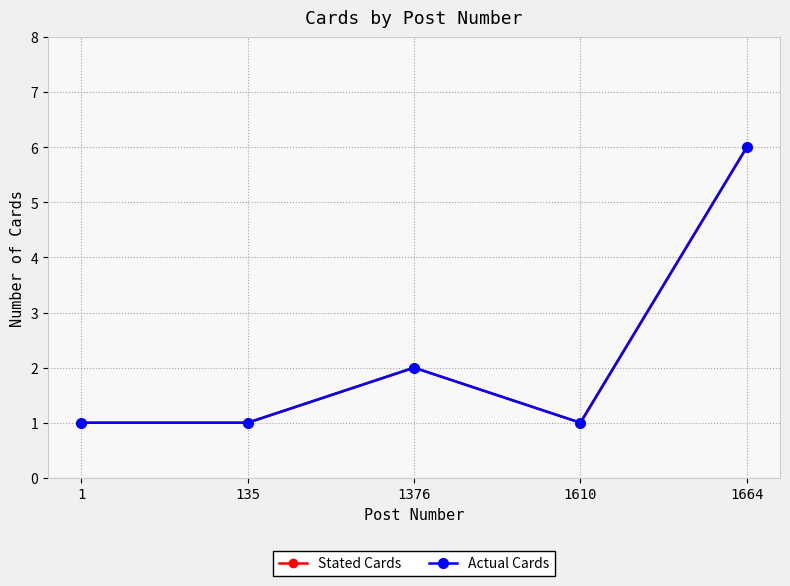

Does the chart display data point markers on the line(s)?

Yes